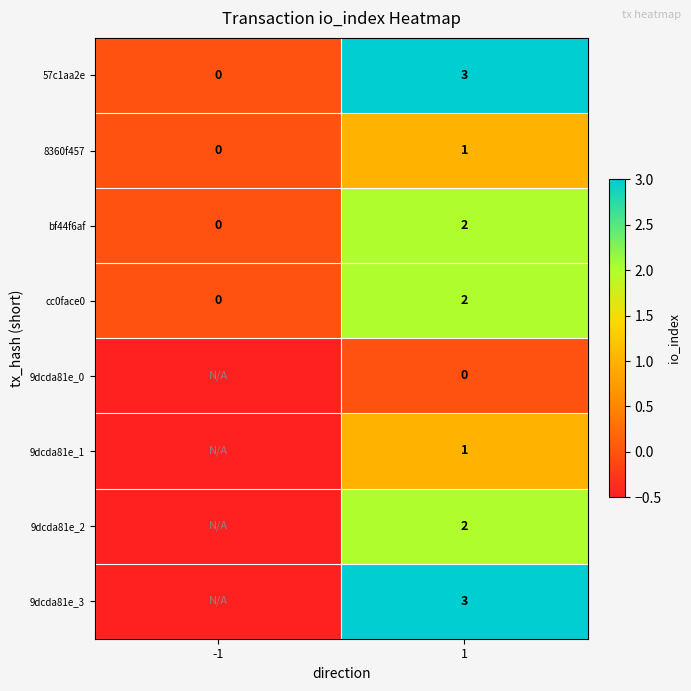

True or false: 57c1aa2e has a value of 3.0 at 1.

True